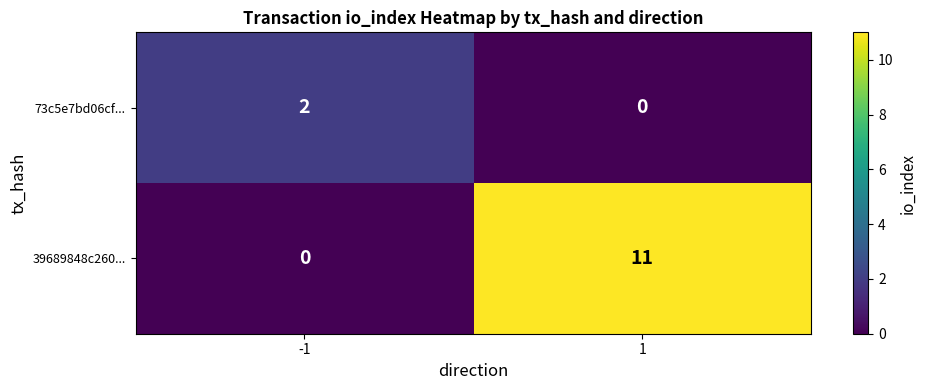

Which series has the largest range (max minus min)?

39689848c260...